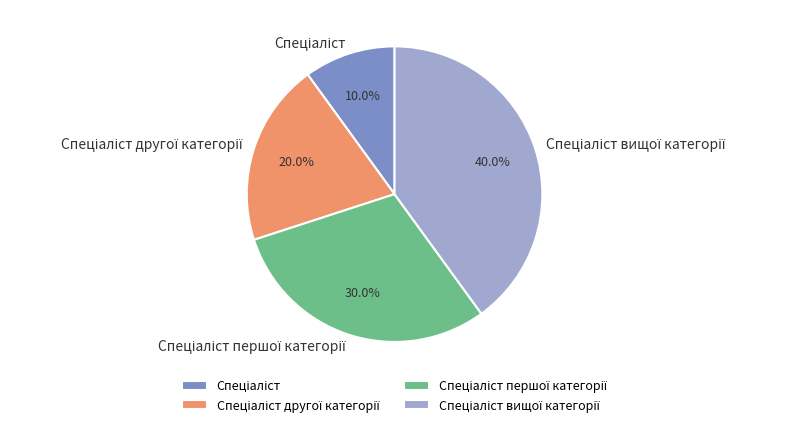

Is there any slice that represents more than half of the pie?

No